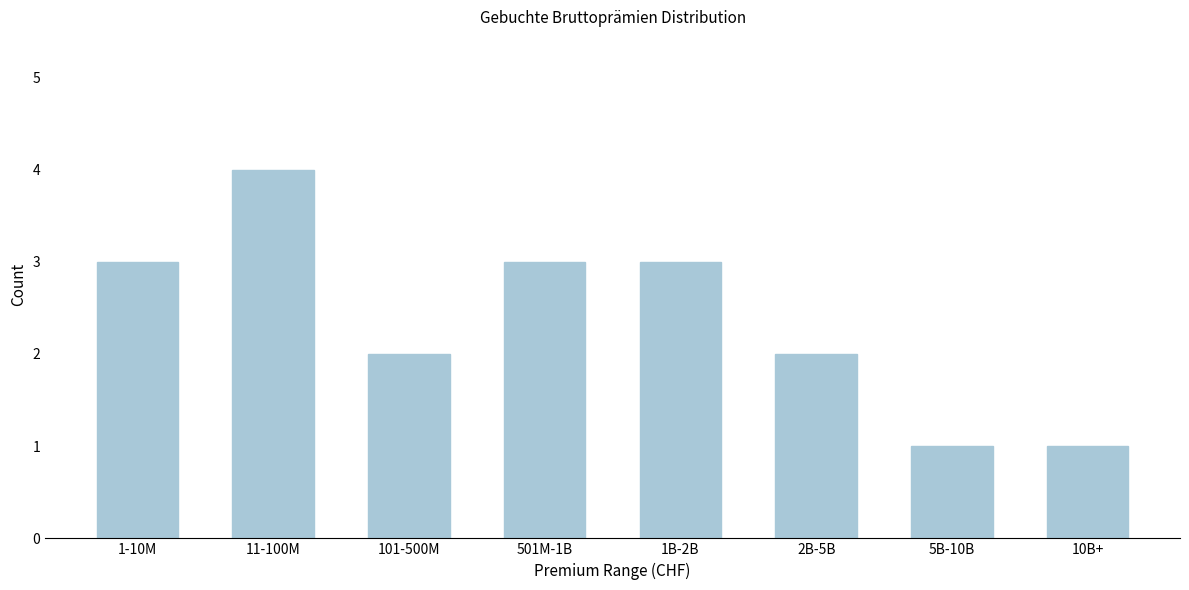

Reading left to right, list all the values displayed in this chart.

3	4	2	3	3	2	1	1